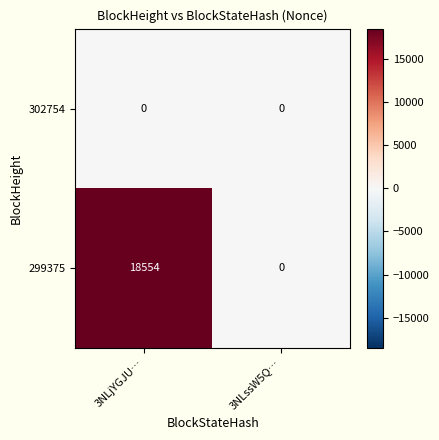

What value does the 299375 series have at 3NLjYGJU…, to the nearest 10?

18550